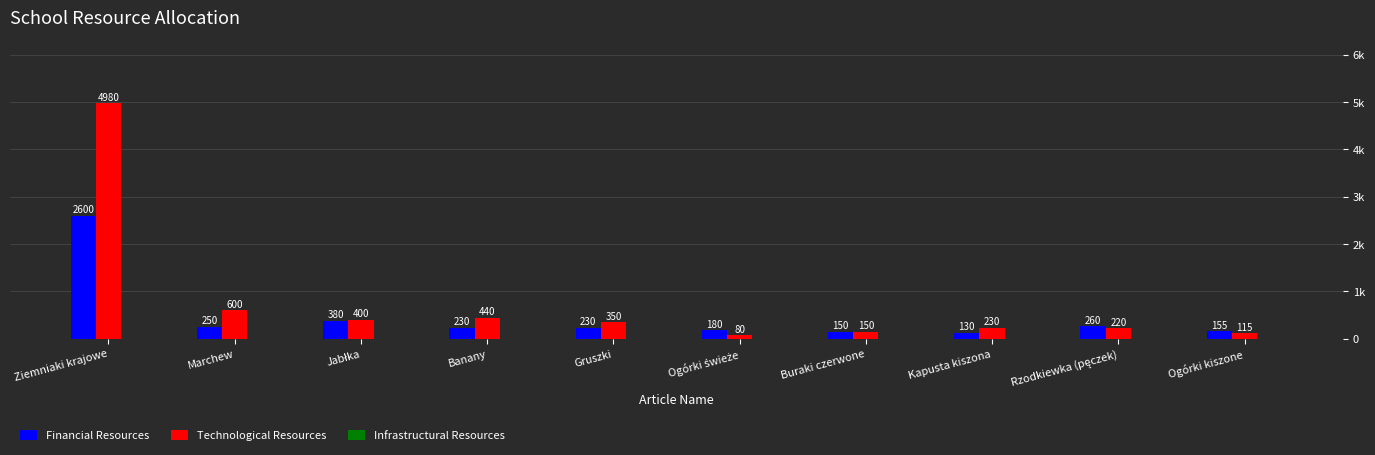

Rank the series by their maximum value, from lowest to highest.

Financial Resources, Technological Resources